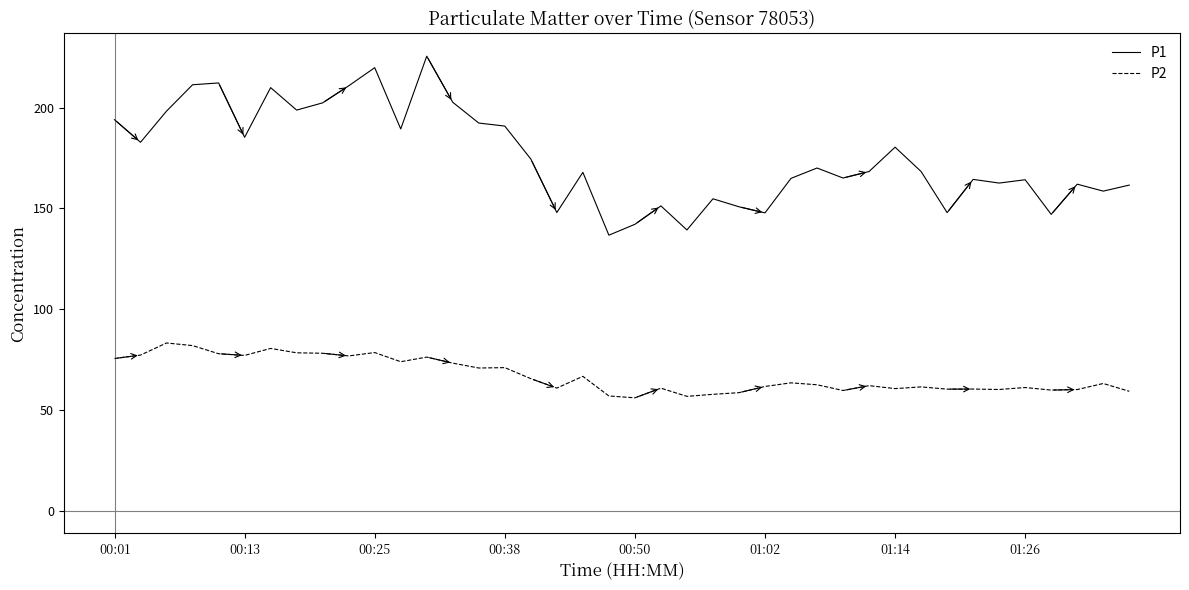

What is the difference between the maximum and minimum values in the P2 series?

27.2